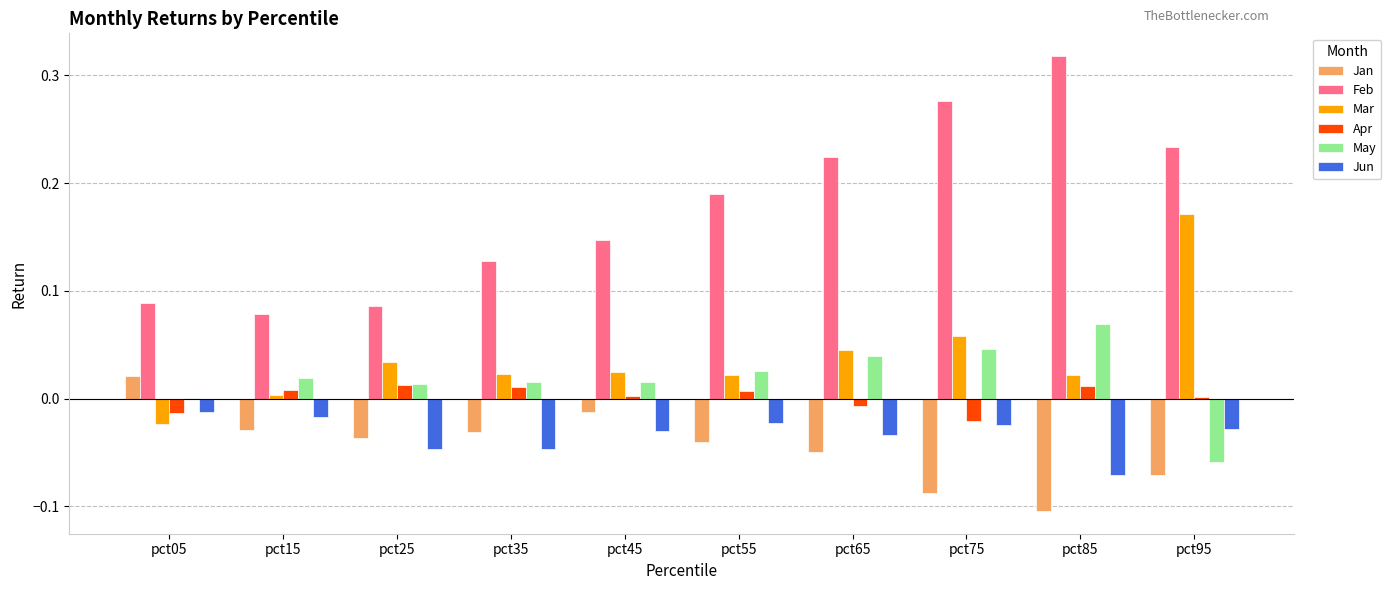

Which category has the highest value across all series?

pct85